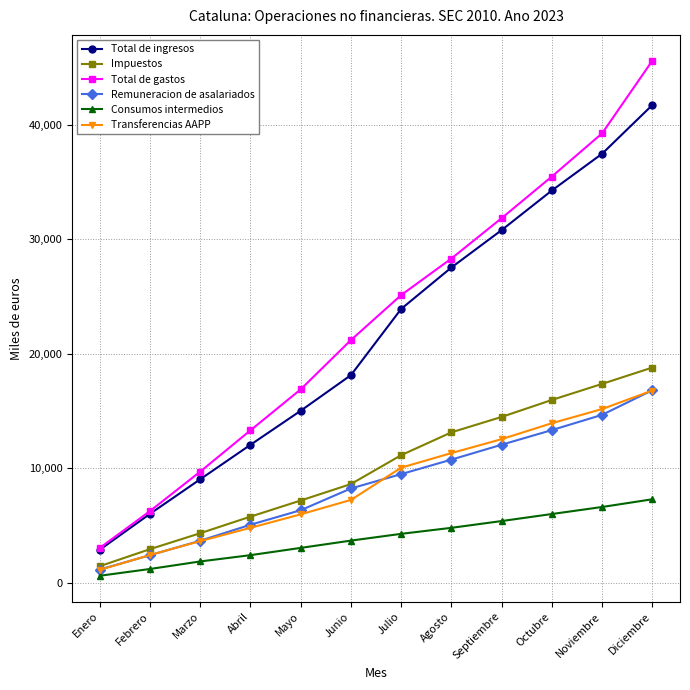

Rank the categories by Impuestos value from lowest to highest.

Enero, Febrero, Marzo, Abril, Mayo, Junio, Julio, Agosto, Septiembre, Octubre, Noviembre, Diciembre